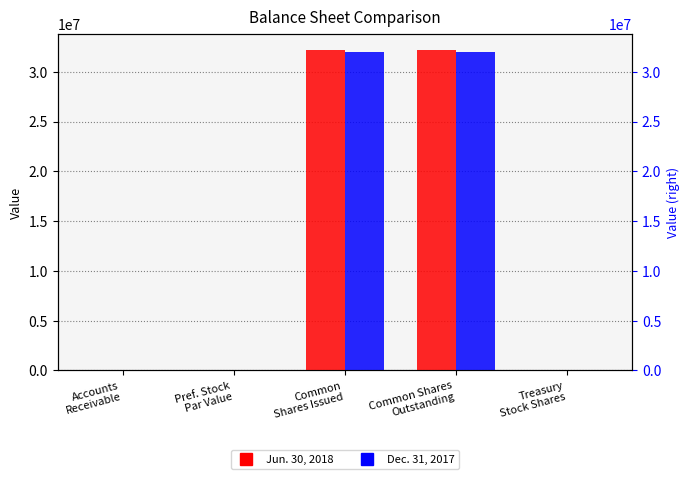

Which has a higher value, Common Shares
Outstanding or Accounts
Receivable?

Common Shares
Outstanding